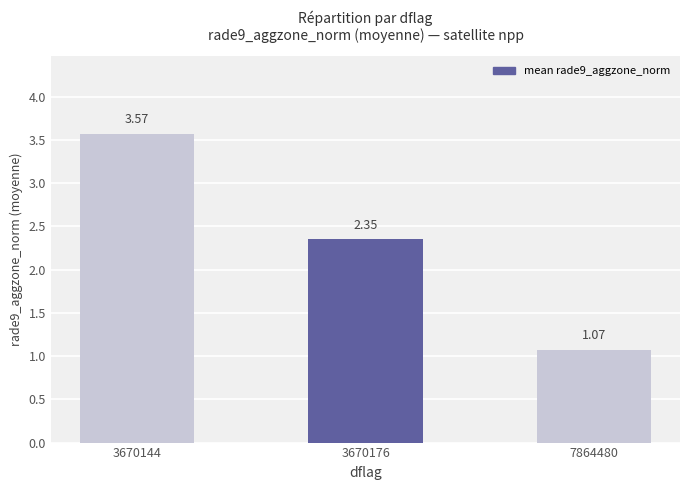

Where does the data first go above 2?

3670144